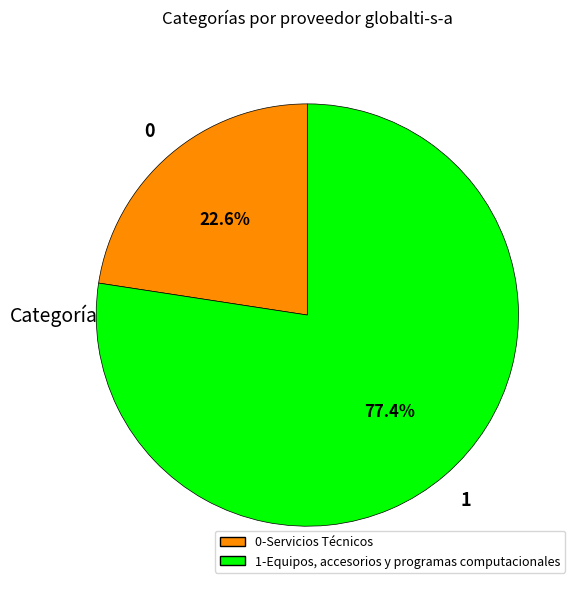

Between 0-Servicios Técnicos and 1-Equipos, accesorios y programas computacionales, which is larger?

1-Equipos, accesorios y programas computacionales